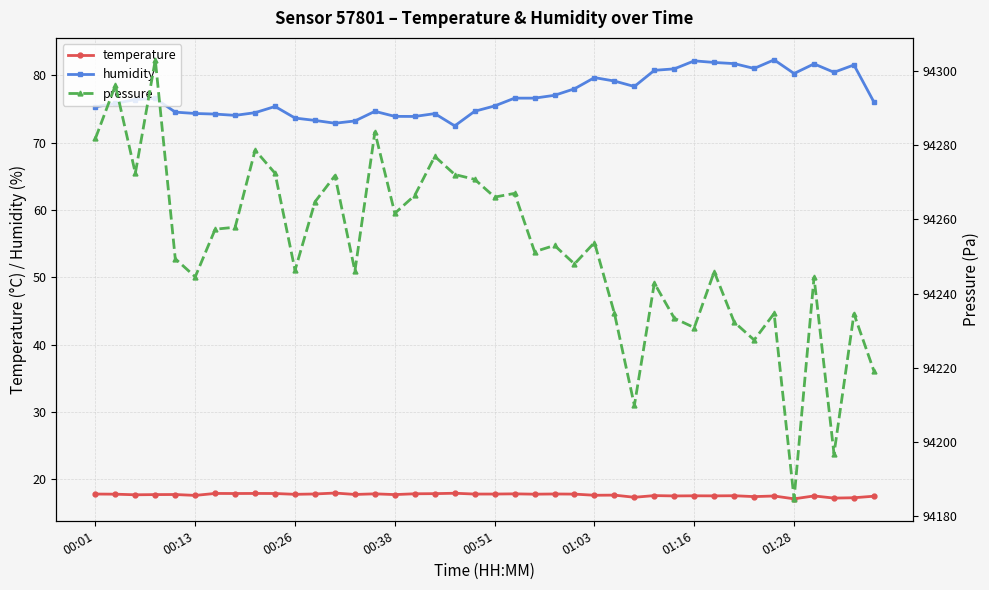

What is the sum of all pressure values?

3770084.1